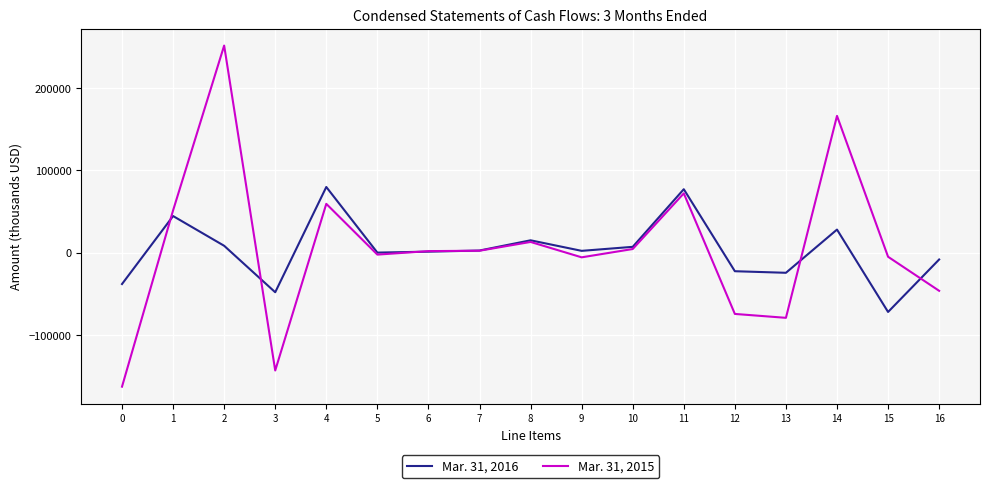

What is the spread (max minus min) of values at 1?

6837